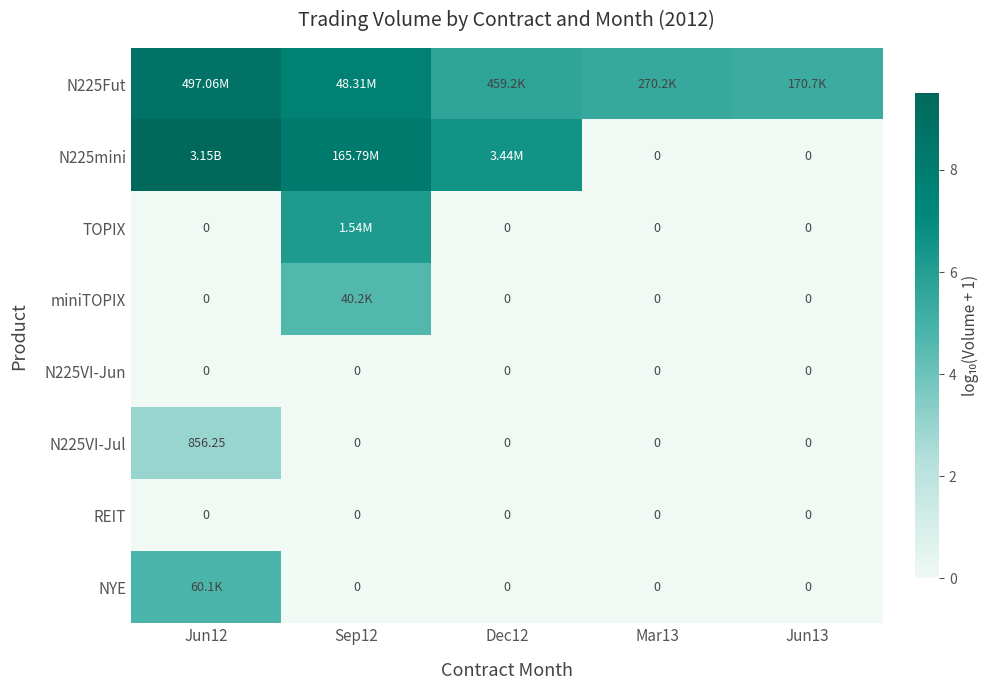

The NYE series shows 0.0 at Jun13. True or false?

True